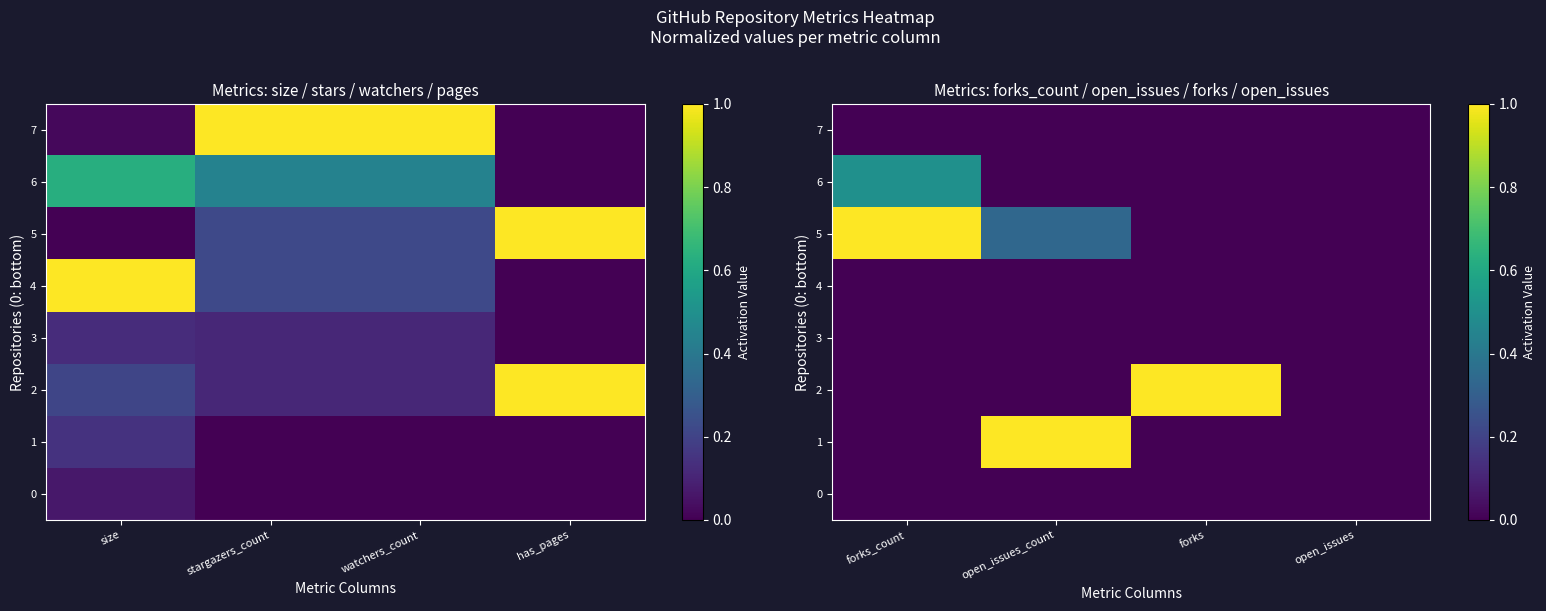

Which series has the widest spread of values?

1